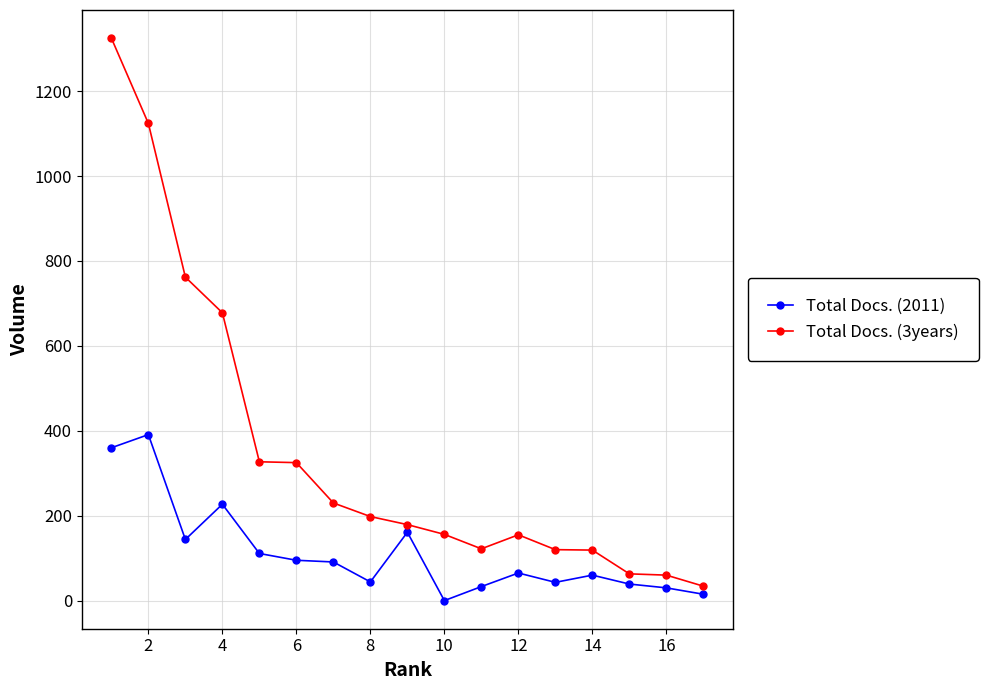

List the series in order of their peak value, lowest first.

Total Docs. (2011), Total Docs. (3years)